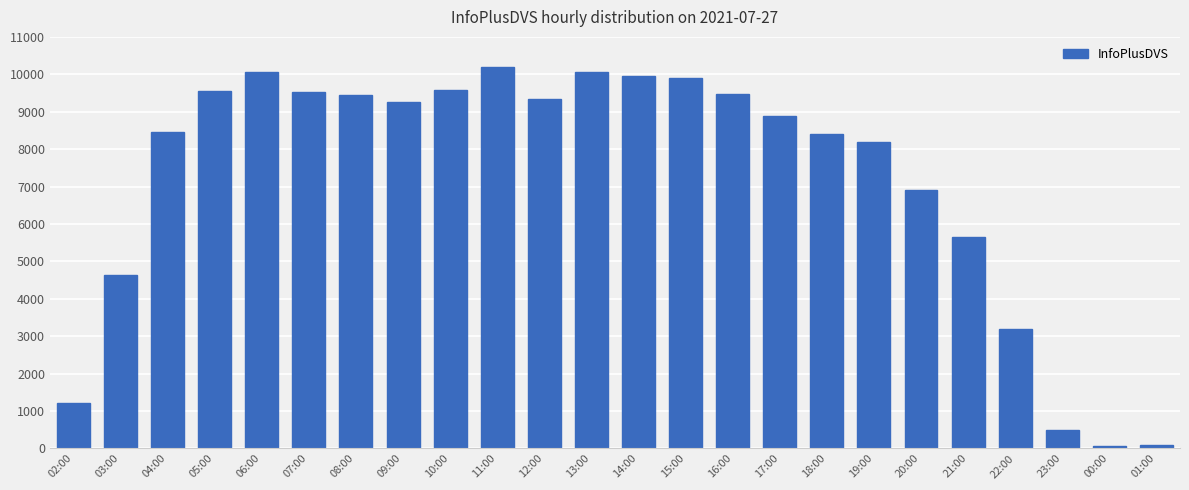

The value at 13:00 is 10049. True or false?

True